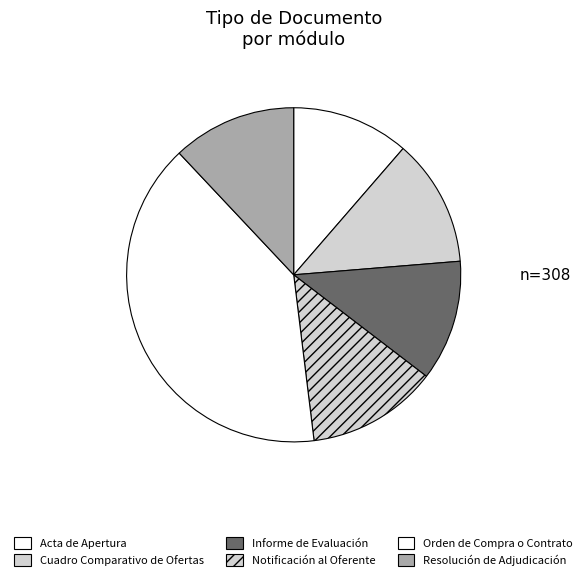

How many segments does this pie chart have?

6